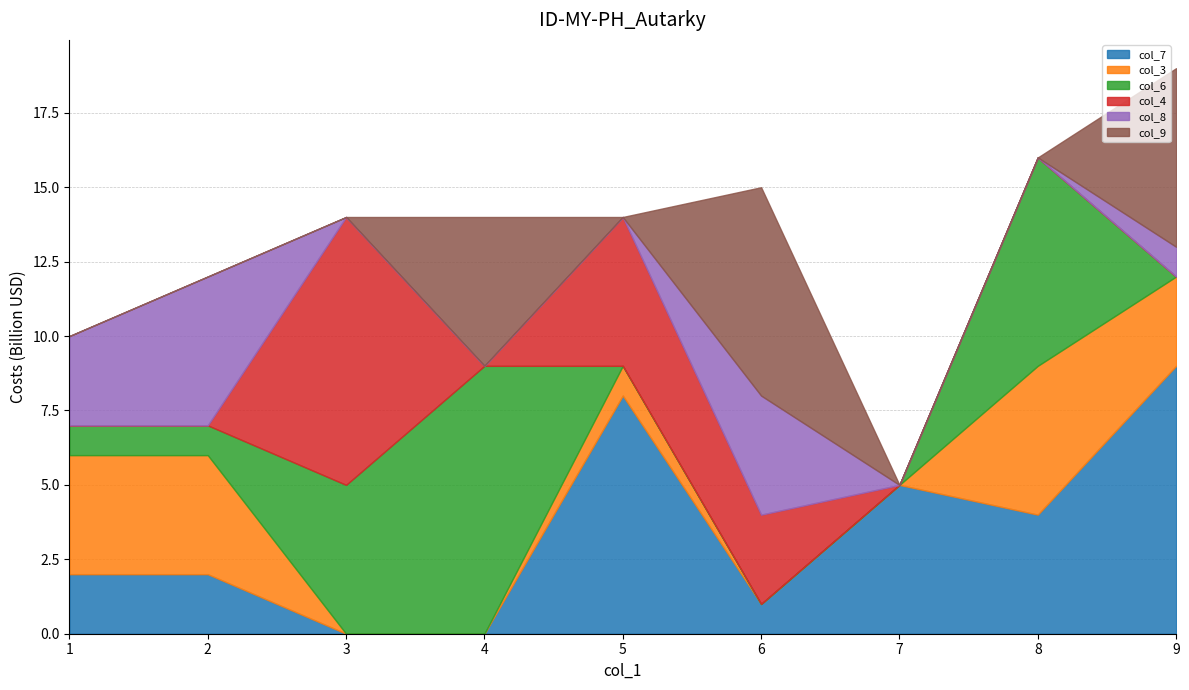

At how many categories does at least one series exceed 6?

6